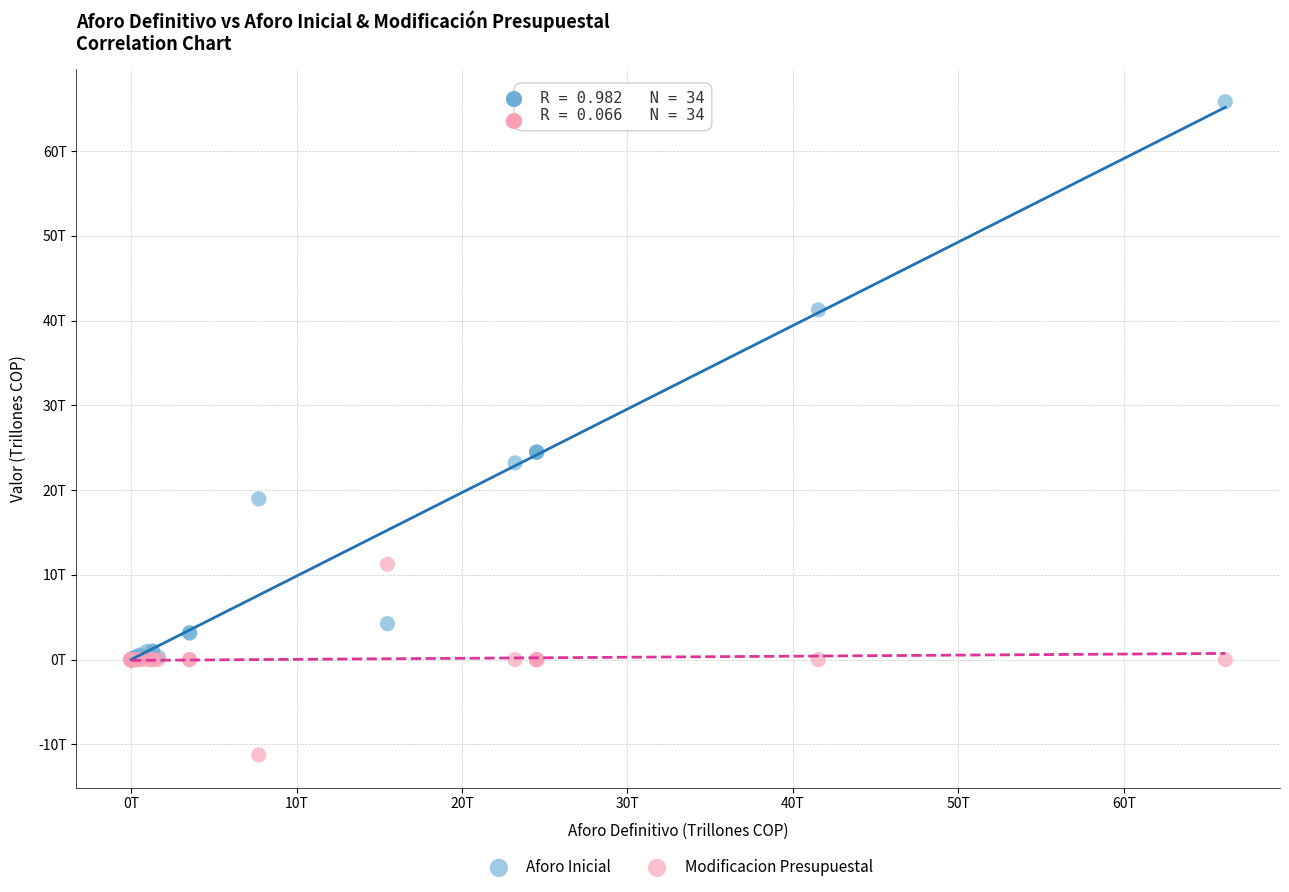

Which series reaches the maximum Y coordinate?

Aforo Inicial